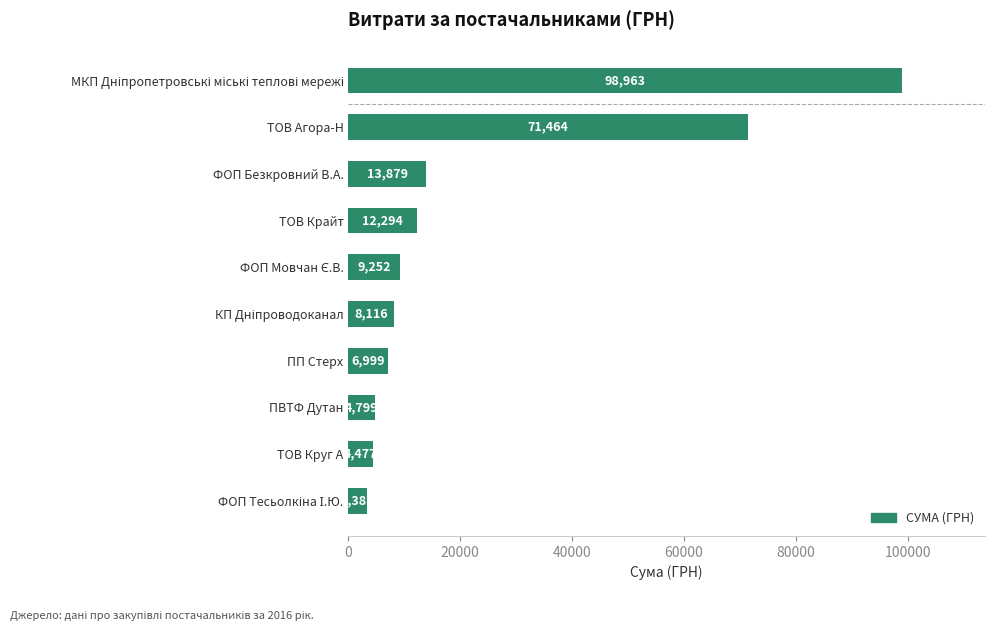

Is it true that the value at ПП Стерх is 6999.0?

True